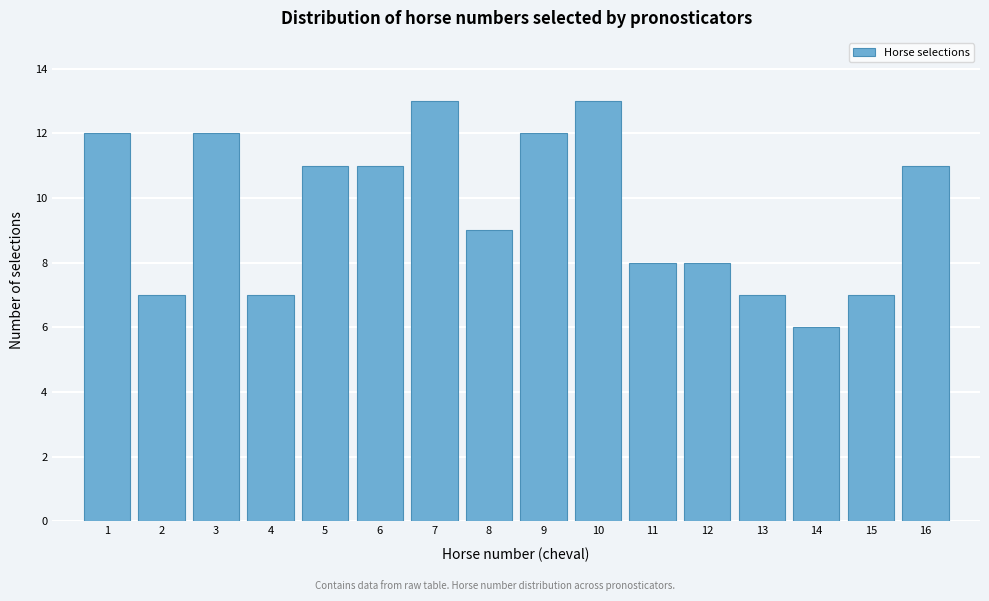

Reading left to right, transcribe this chart: for each bar, give the range it covers on the x-axis and its height. The values are not printed on the chart, so give them approximately, as read against the axis.

0.5 to 1.5: 12
1.5 to 2.5: 7
2.5 to 3.5: 12
3.5 to 4.5: 7
4.5 to 5.5: 11
5.5 to 6.5: 11
6.5 to 7.5: 13
7.5 to 8.5: 9
8.5 to 9.5: 12
9.5 to 10.5: 13
10.5 to 11.5: 8
11.5 to 12.5: 8
12.5 to 13.5: 7
13.5 to 14.5: 6
14.5 to 15.5: 7
15.5 to 16.5: 11